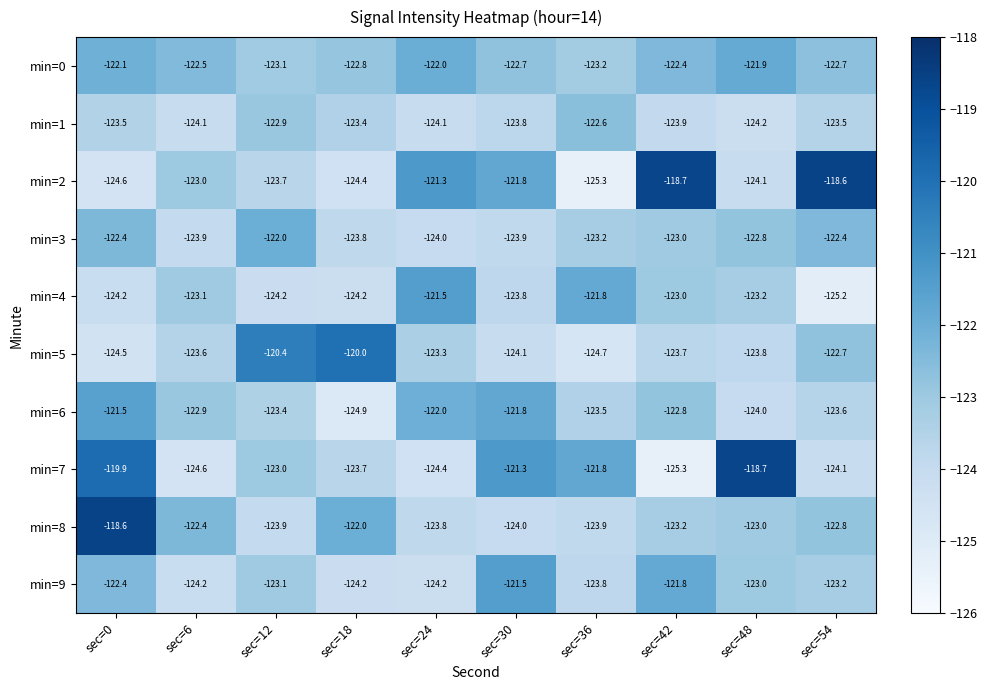

Which series has the largest total across all categories?

min=0